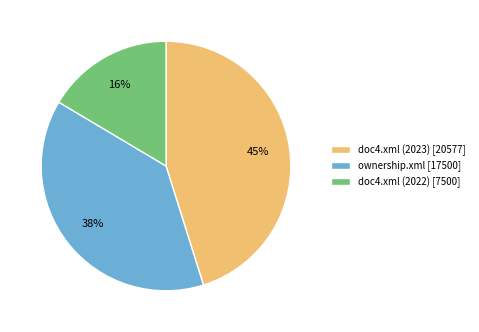

Is the sum of ownership.xml and doc4.xml (2022) greater than half?

Yes